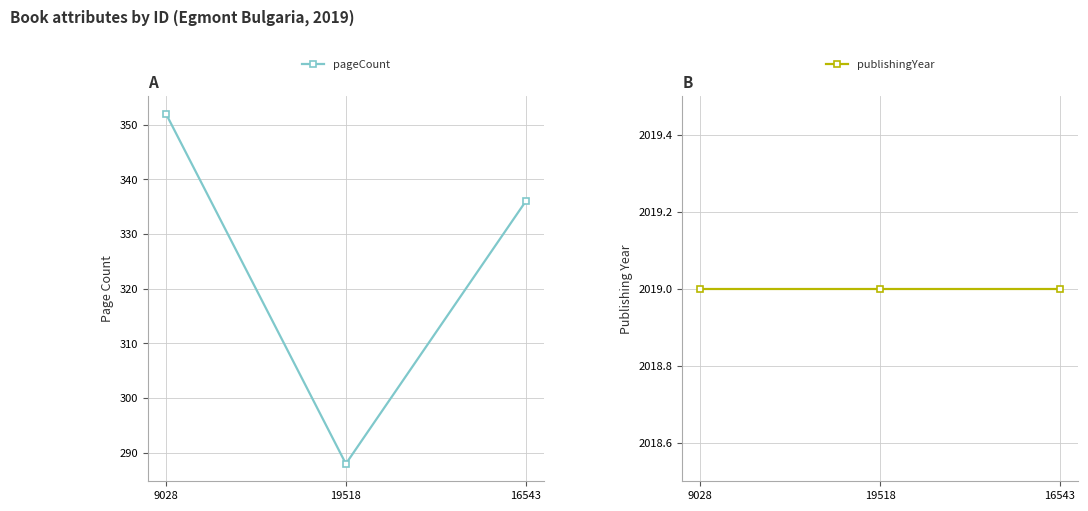

How many pageCount values are between 288 and 352?

3